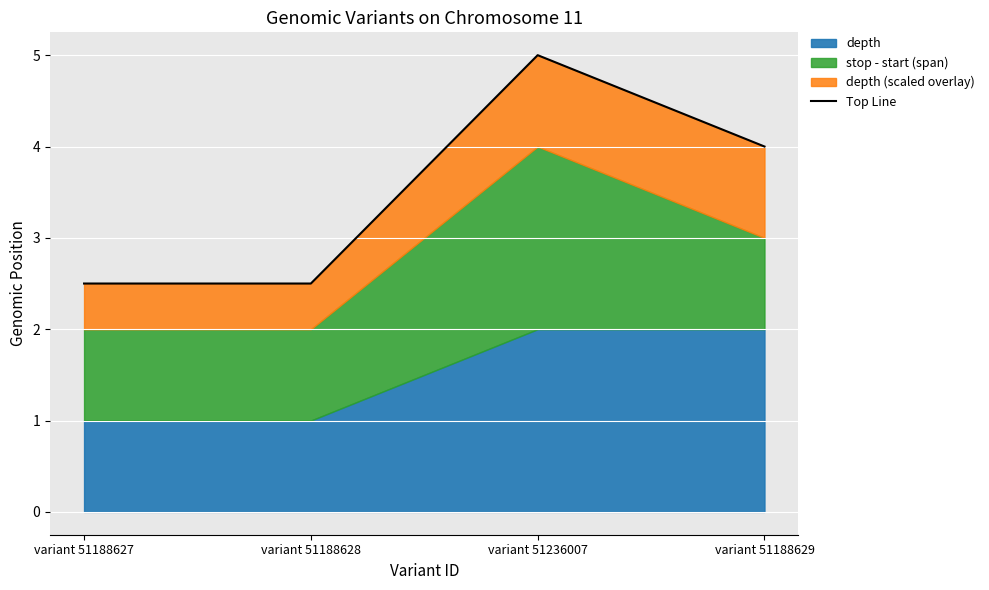

What is the label of the 1st point from the left?

variant 51188627